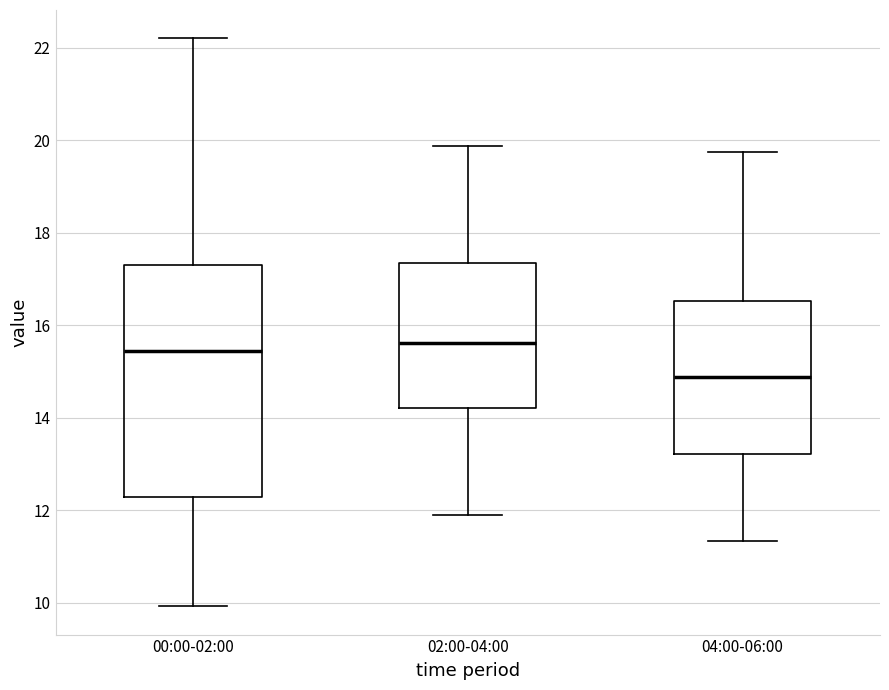

Reading left to right, read every box against the y-axis: the position of its median line, the range the box covers, and the ends of its whiskers. The values are not printed on the chart, so give them approximately, as read against the axis.

00:00-02:00: median 15.4, box 12.2 to 17.4, whiskers 10.0 to 22.2
02:00-04:00: median 15.6, box 14.2 to 17.4, whiskers 12.0 to 19.8
04:00-06:00: median 14.8, box 13.2 to 16.6, whiskers 11.4 to 19.8